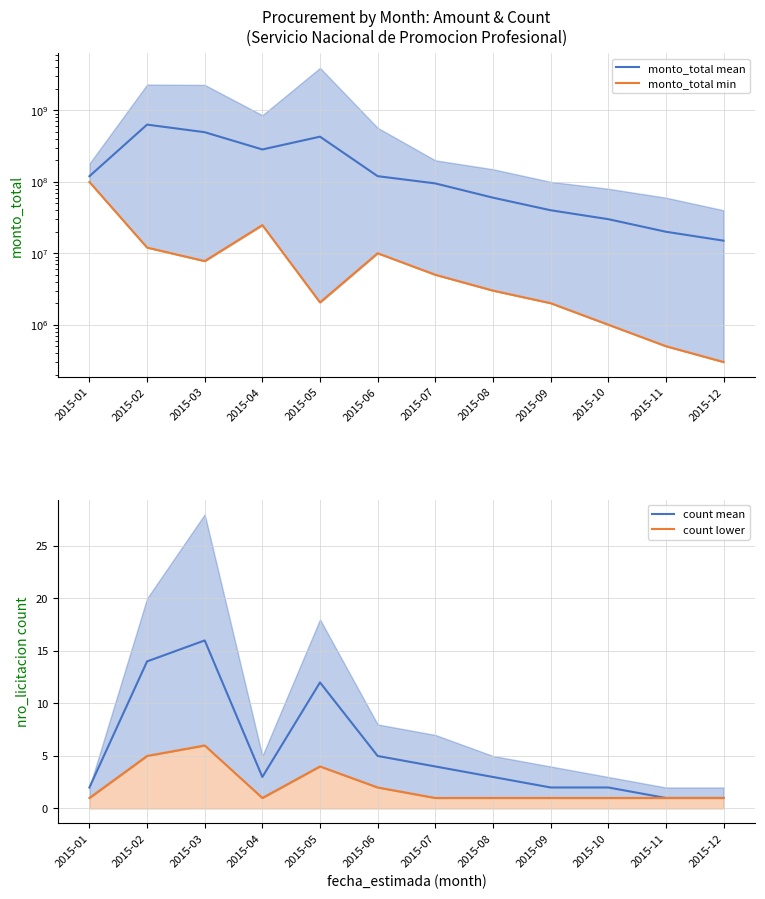

What is the minimum value for monto_total mean?

15000000